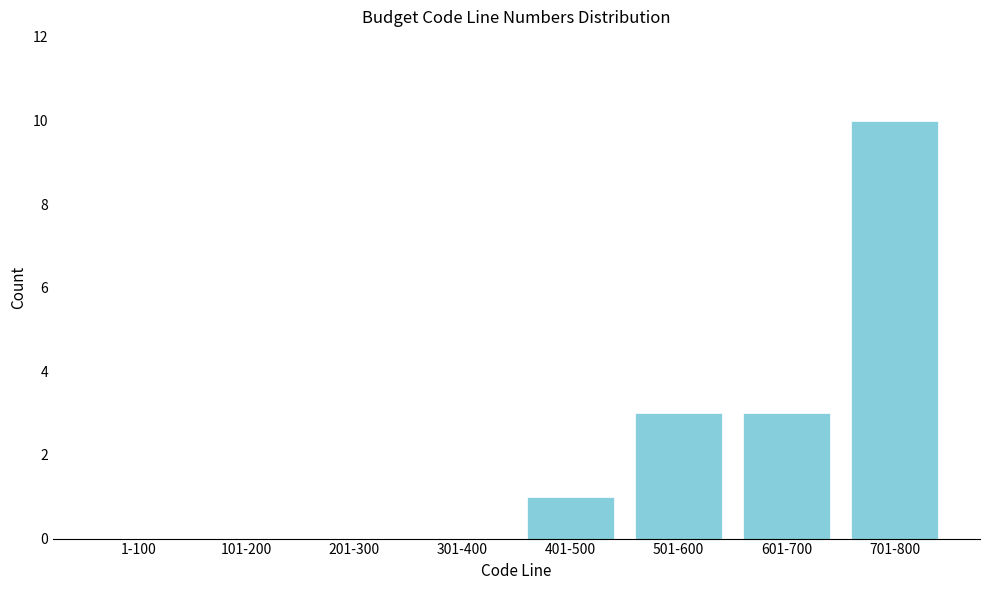

Reading right to left, transcribe all the data shown in this chart.

701-800=10	601-700=3	501-600=3	401-500=1	301-400=0	201-300=0	101-200=0	1-100=0